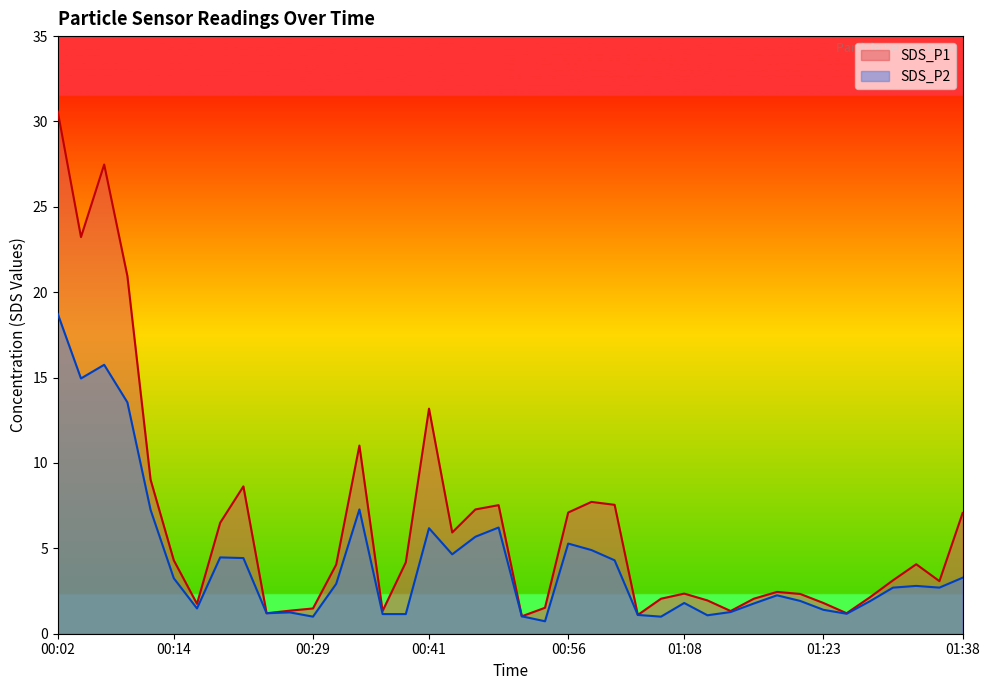

How many lines are shown in the chart?

2